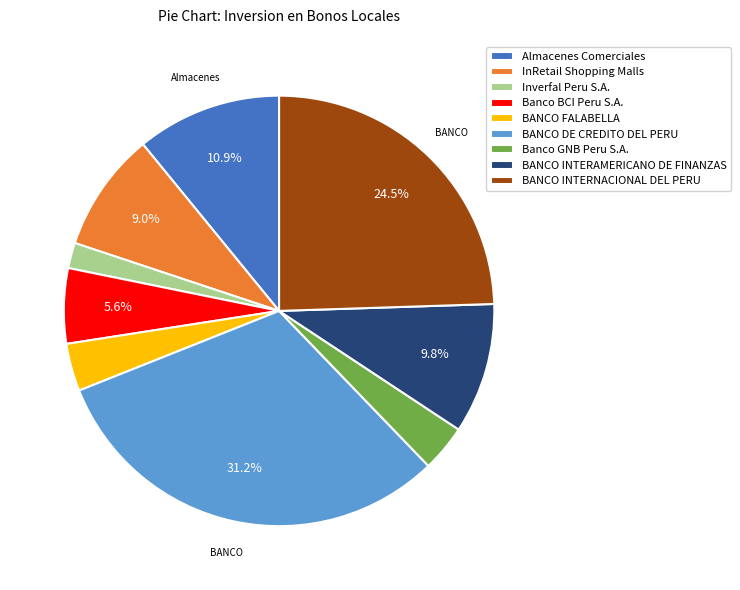

To the nearest percent, what is the difference between the Banco GNB Peru S.A. and BANCO INTERAMERICANO DE FINANZAS slice percentages?

6%